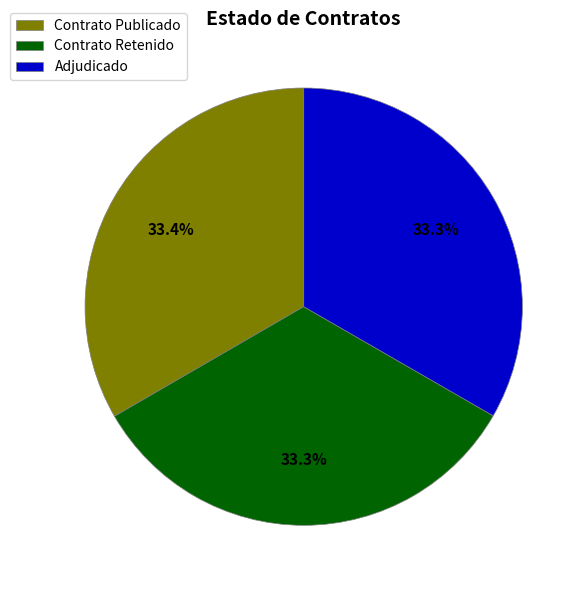

What is the ratio of the value at Adjudicado to the value at Contrato Retenido?

1.0